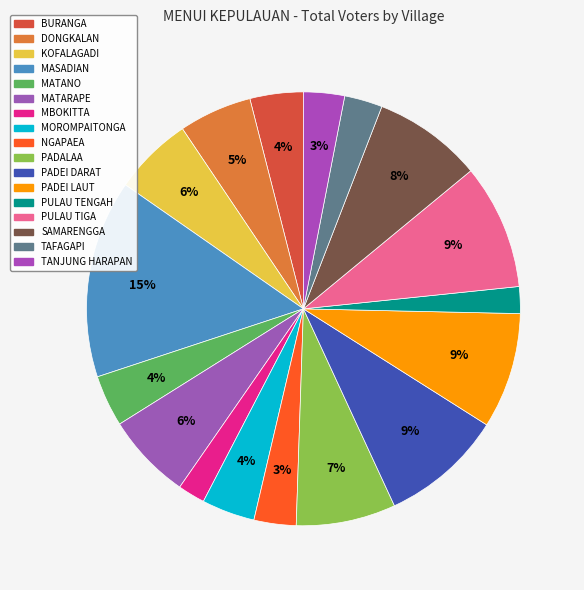

What is the change in value from MASADIAN to PADEI LAUT?

-359